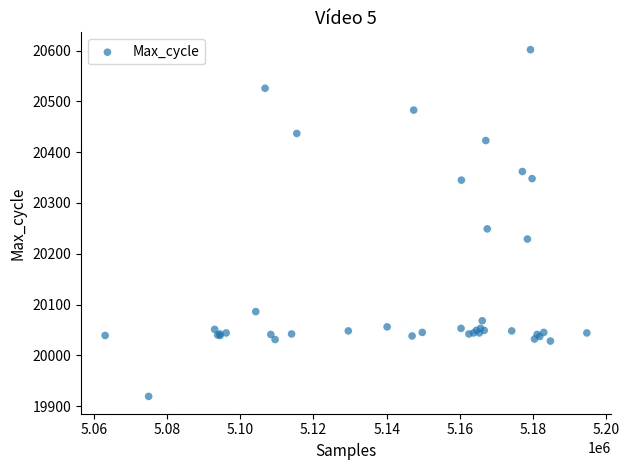

What Y value in the scatter plot is closest to 20260?

20249